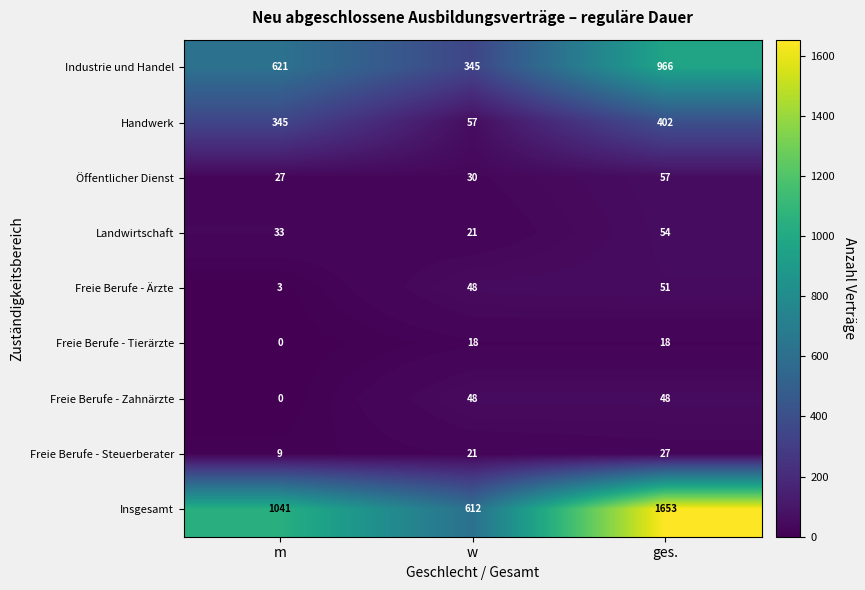

At which category does the chart reach its minimum across all series?

m